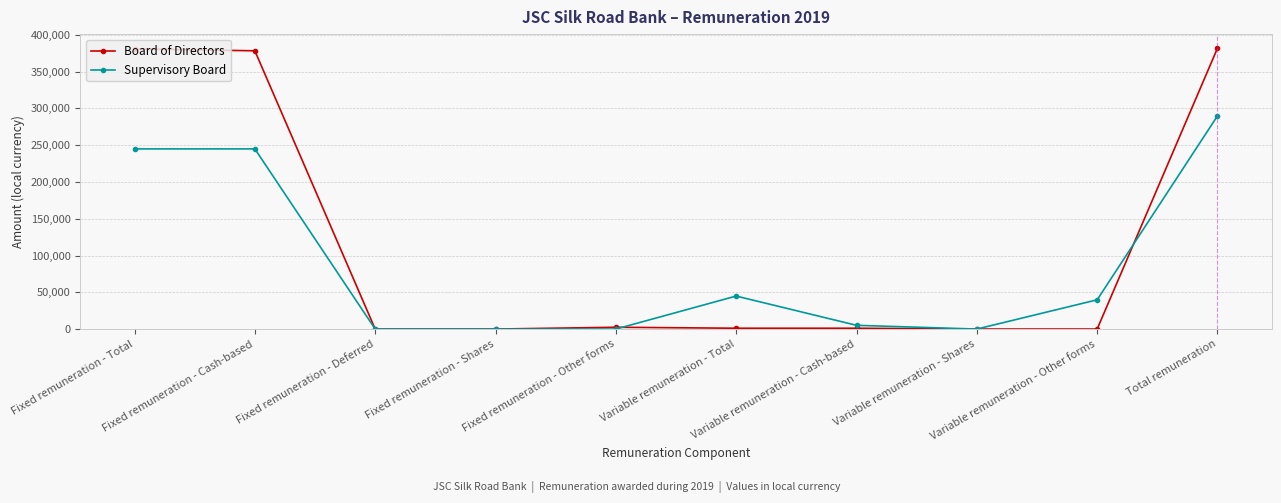

Which series has the widest spread of values?

Board of Directors